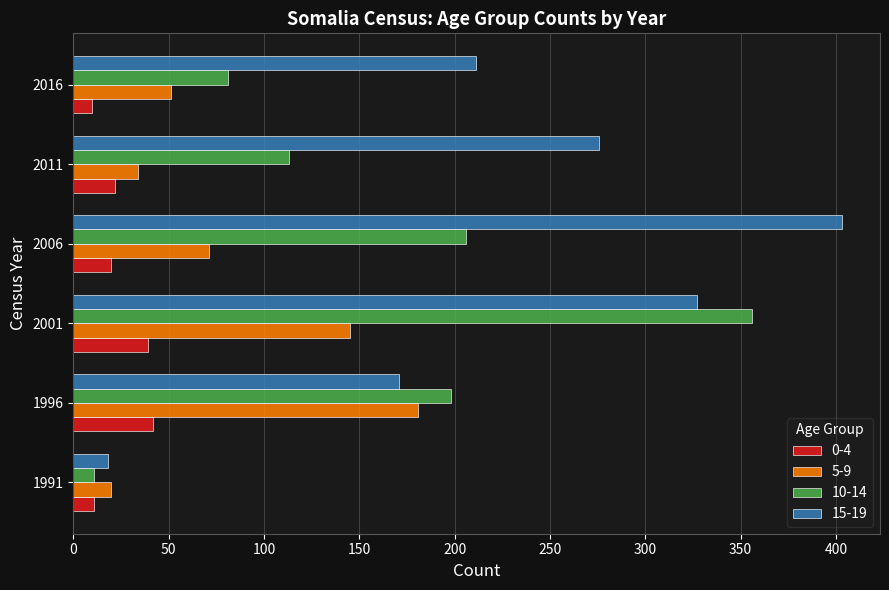

The value of 0-4 at 2011 is 6. True or false?

False